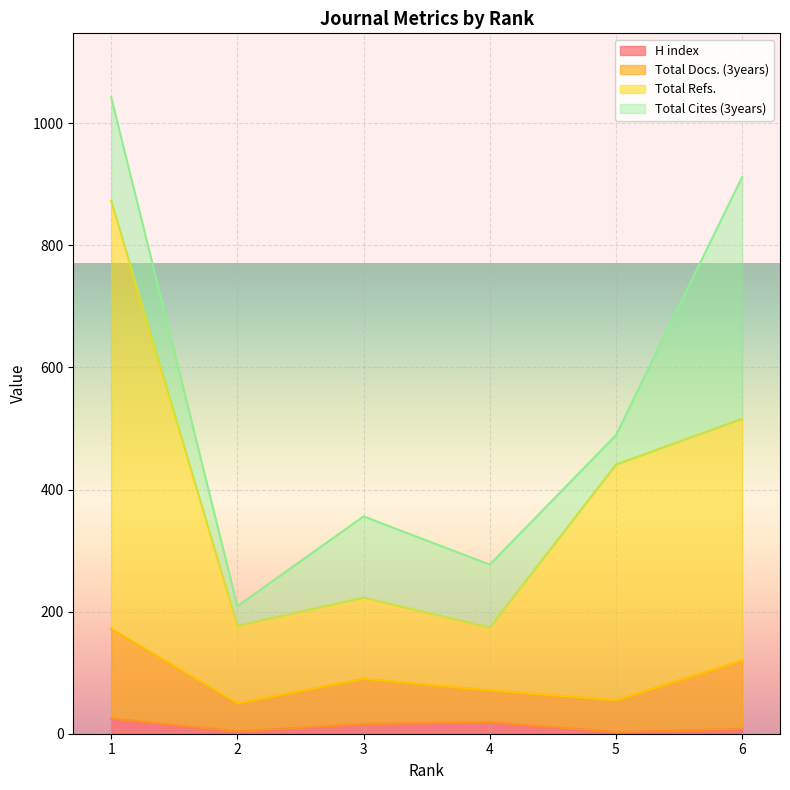

How many data points in Total Refs. are less than 441?

3